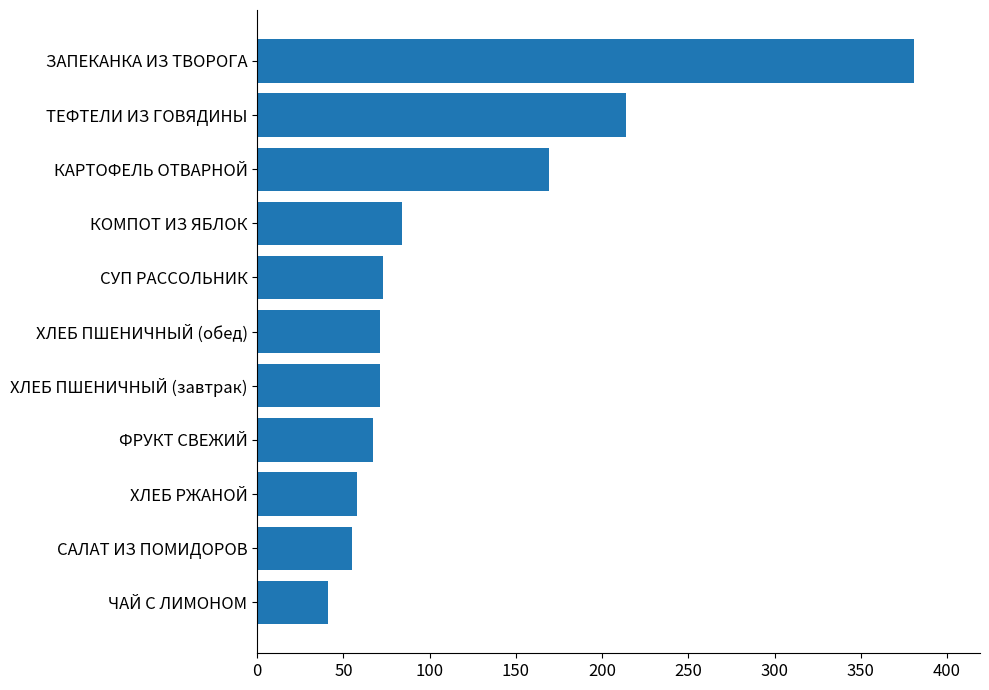

What is the difference between the values at ХЛЕБ ПШЕНИЧНЫЙ (завтрак) and КАРТОФЕЛЬ ОТВАРНОЙ?

98